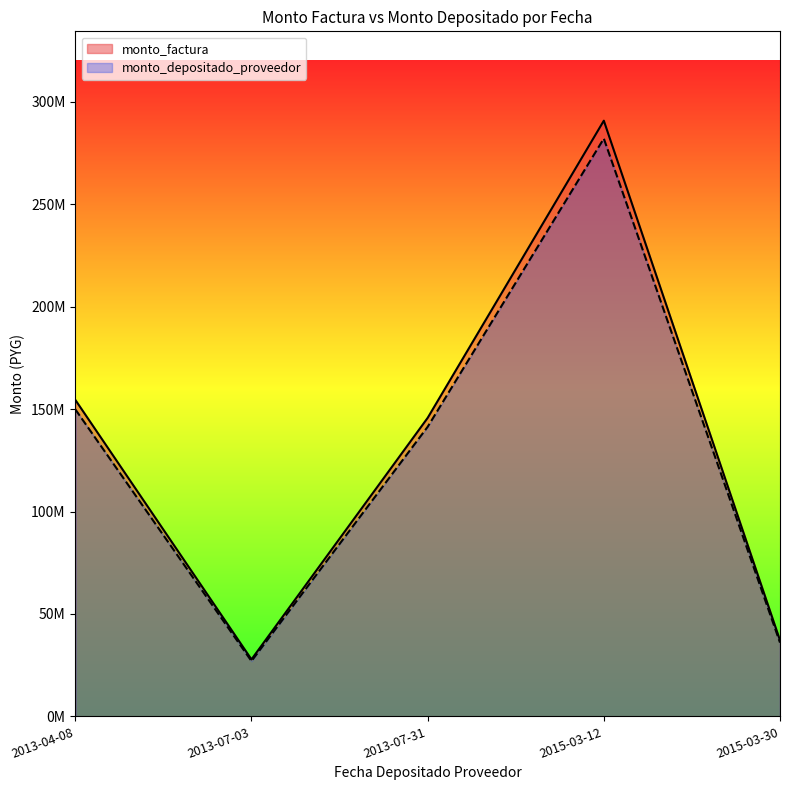

At which category does monto_factura reach its first local peak?

2015-03-12